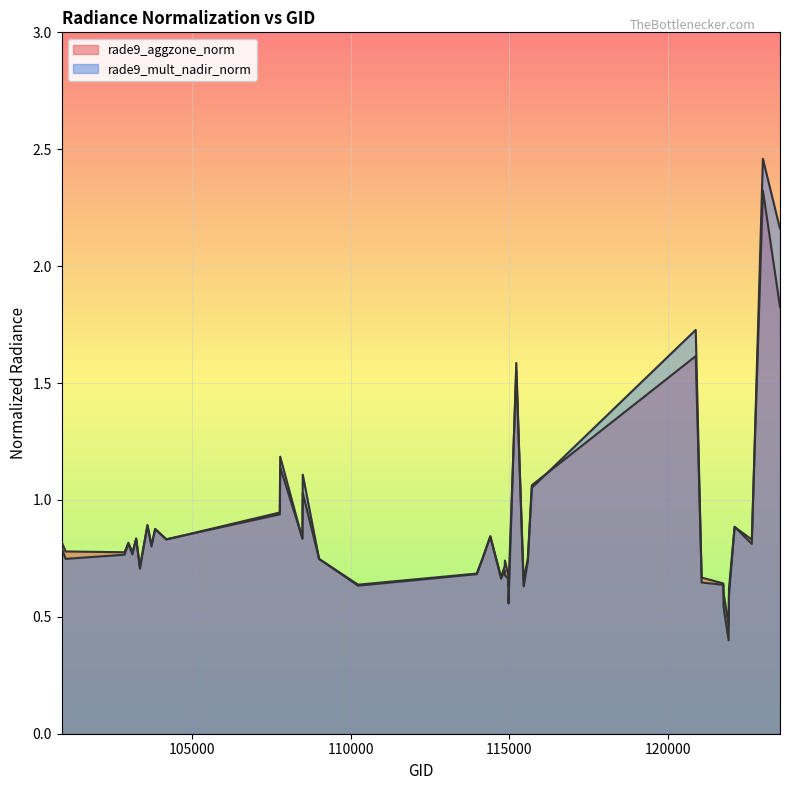

Where is the first local maximum for rade9_aggzone_norm?

102984